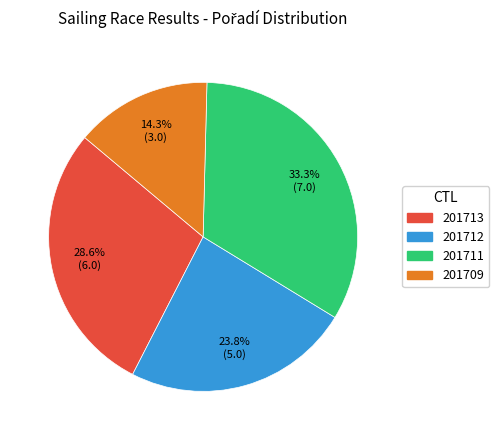

Is there a majority slice in this chart?

No